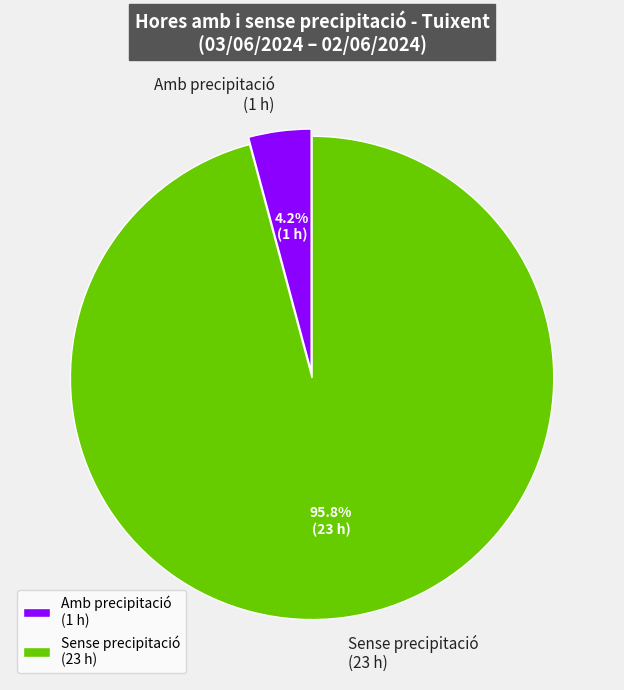

How many slices are in this pie chart?

2